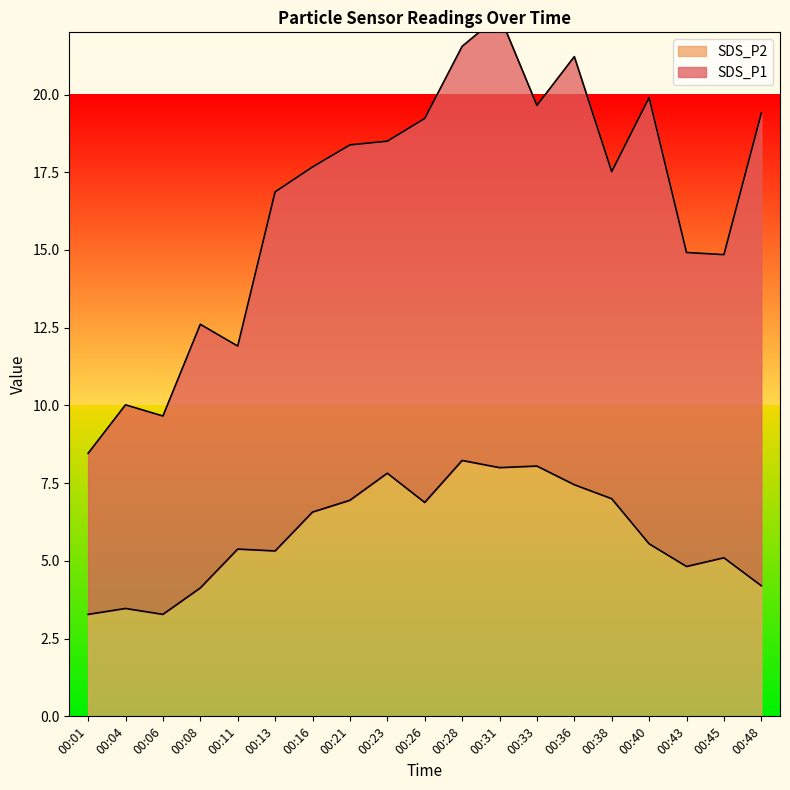

What is the average value?

5.9